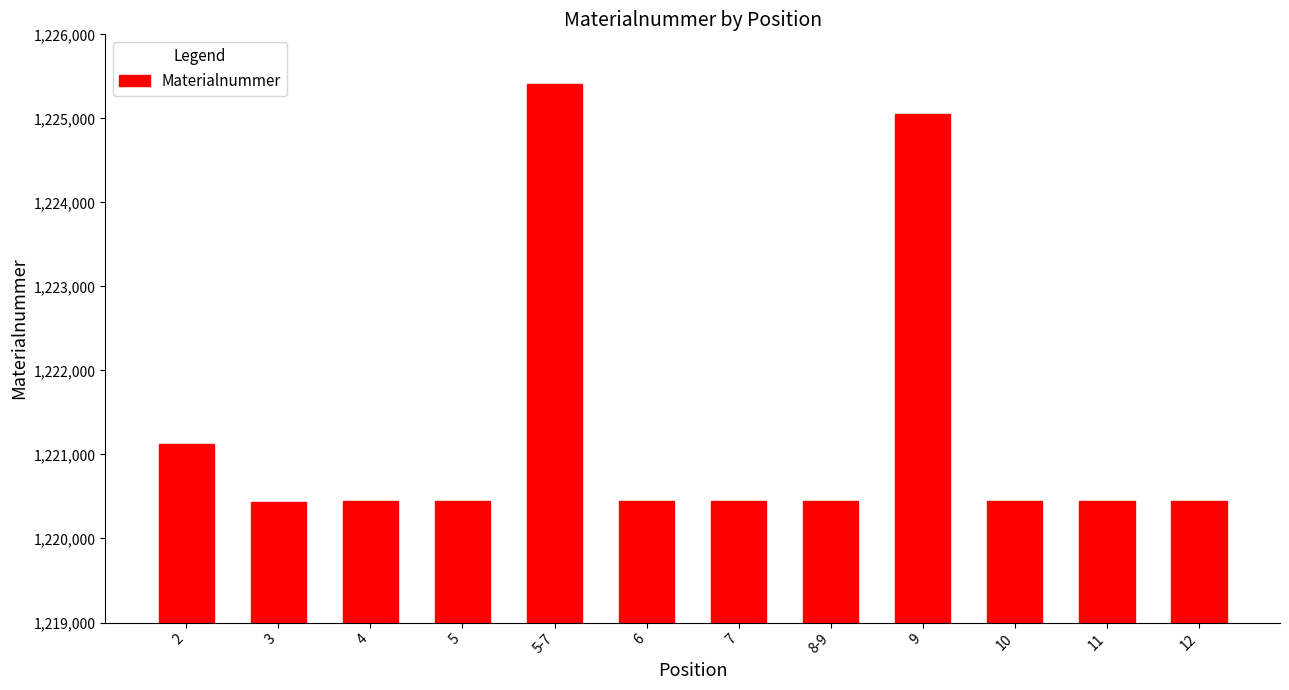

What is the change in value from 7 to 8-9?

-1